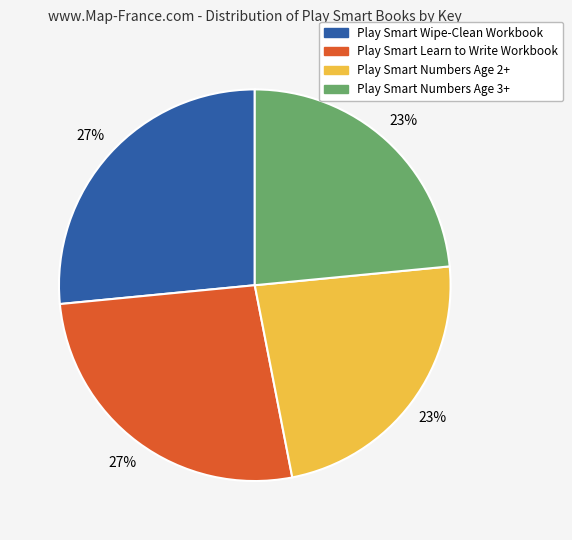

To the nearest percent, what is the combined percentage of Play Smart Numbers Age 3+ and Play Smart Wipe-Clean Workbook?

50%